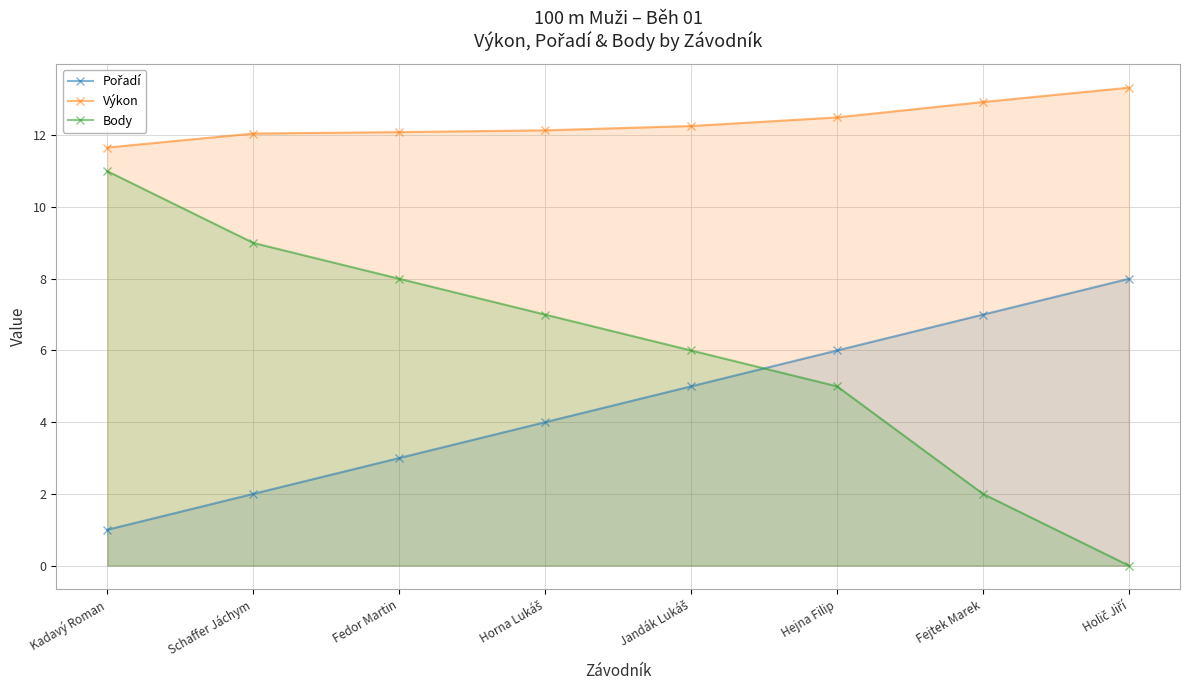

Where is Pořadí nearest to the value 4?

Horna Lukáš